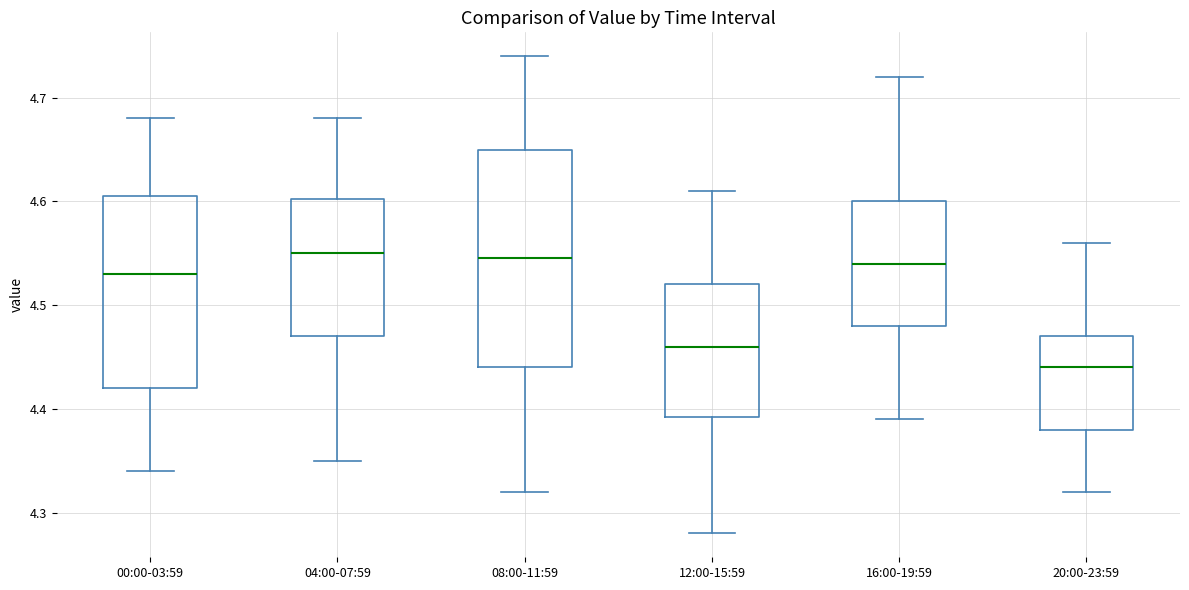

Where does the upper whisker of the box for 20:00-23:59 end on the y-axis? The values are not printed on the chart, so give them approximately, as read against the axis.

4.56